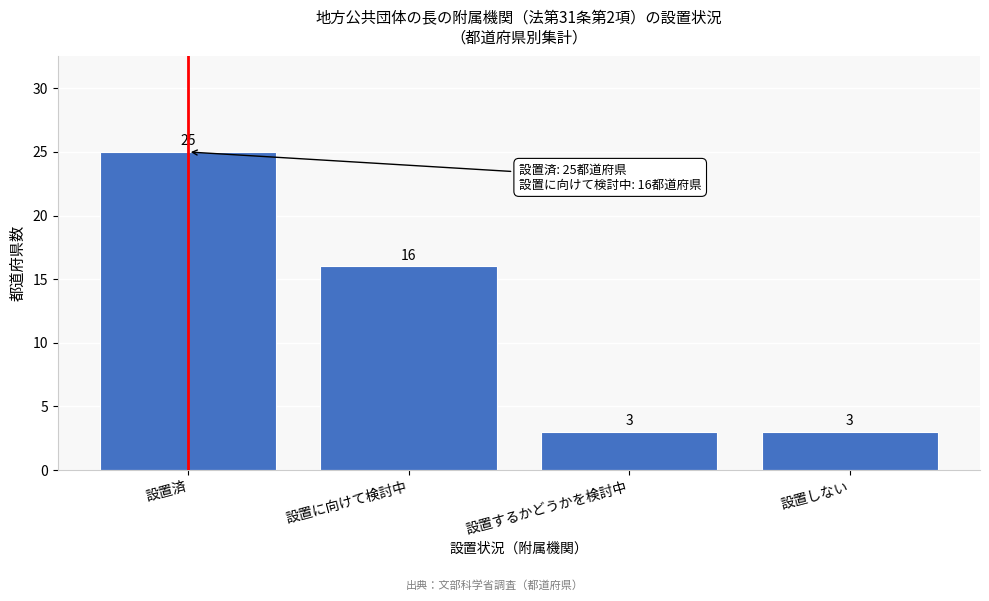

Reading right to left, extract all data points from this chart.

3	3	16	25